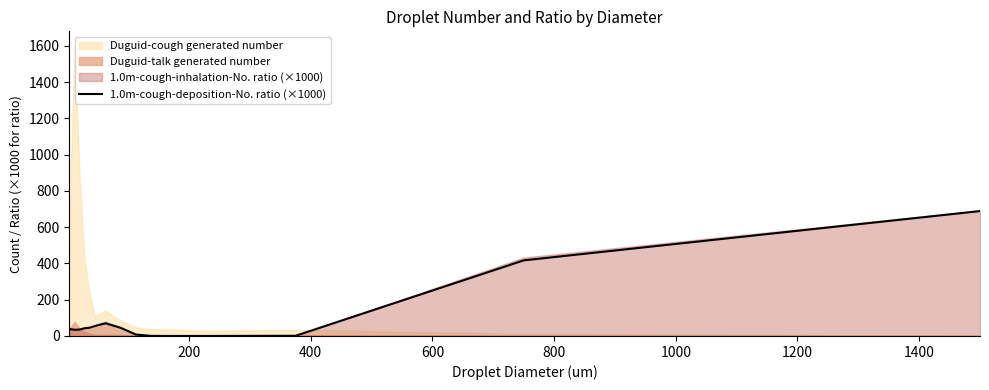

What is the maximum value for 1.0m-cough-deposition-No. ratio (×1000)?

688.7